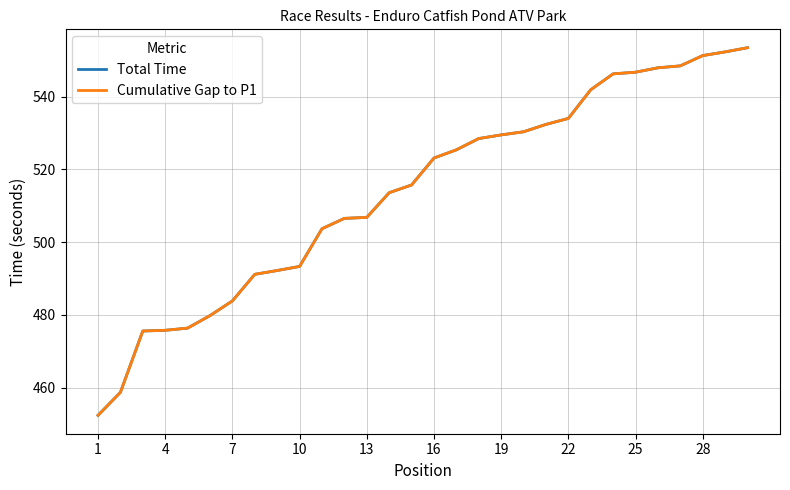

Does the chart display data point markers on the line(s)?

No